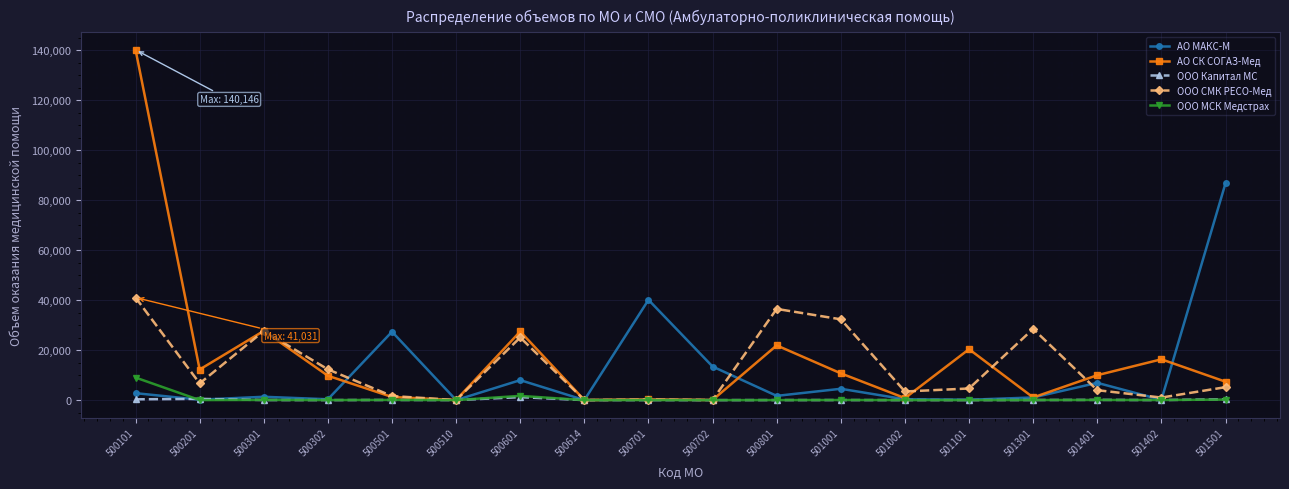

What is the value of the ООО Капитал МС point at the 6th from the left?

14